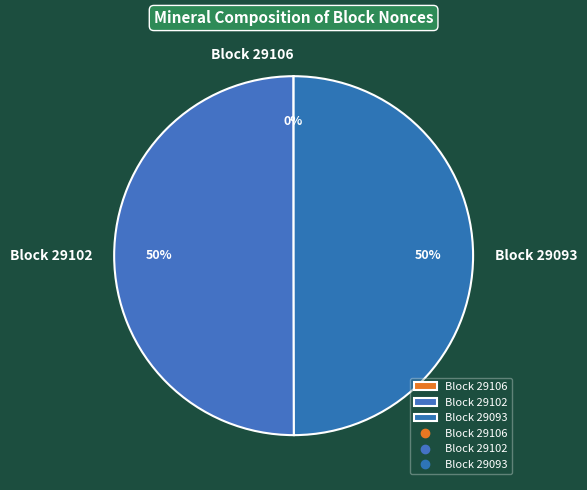

To the nearest percent, what is the average slice percentage?

33%